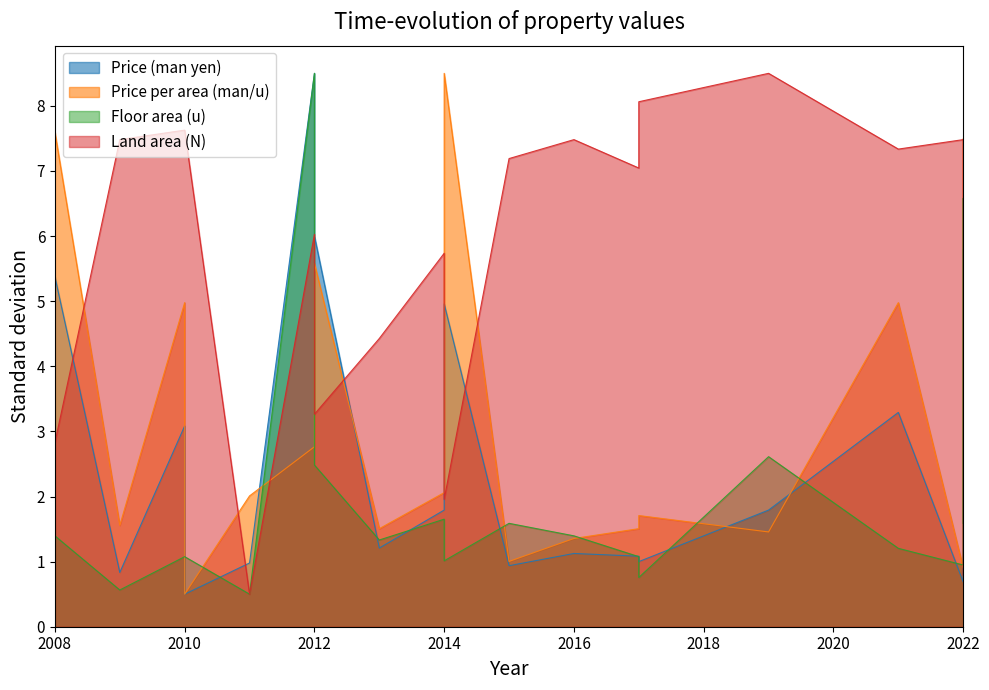

What is the difference between the maximum and minimum values in the Price (man yen) series?

8.0